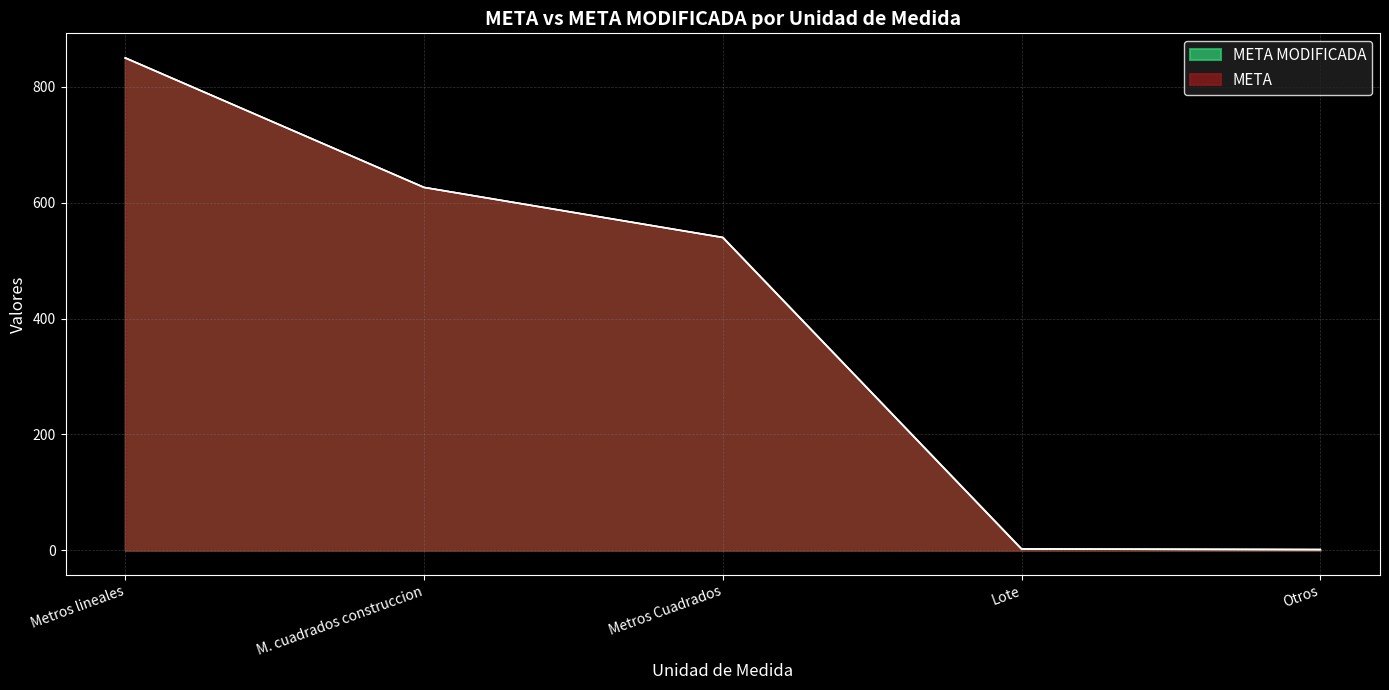

Rank the series by their maximum value, from highest to lowest.

META, META MODIFICADA